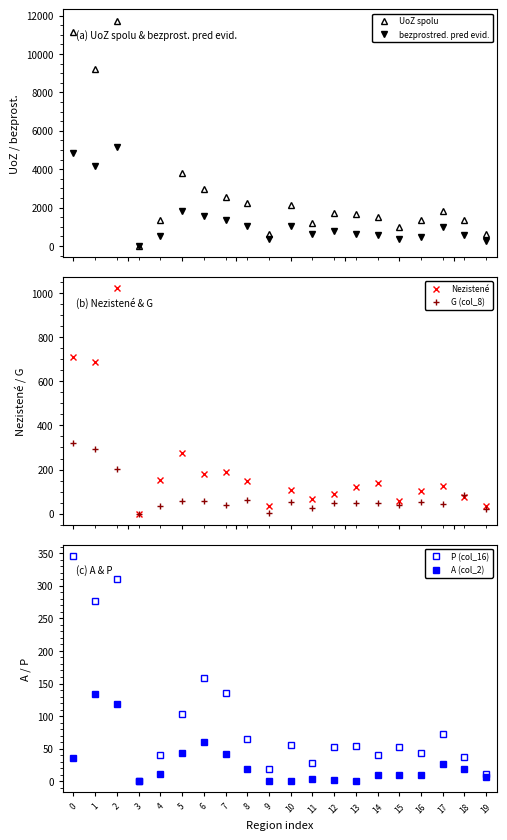

At how many categories does at least one series exceed 11609?

1